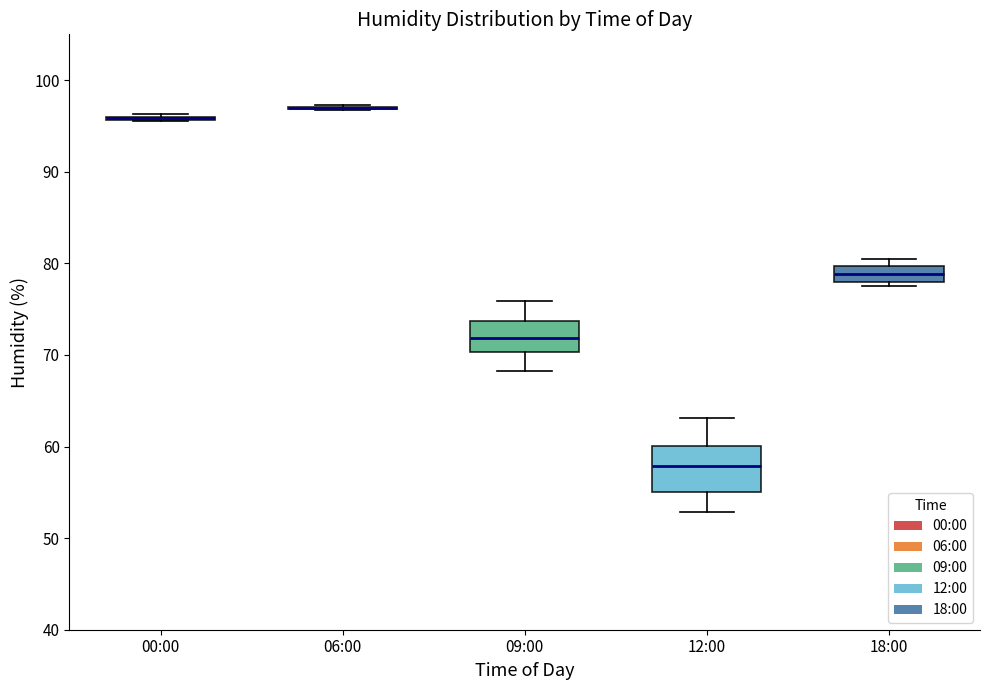

Comparing the boxes themselves (not the whiskers), which one is the tallest?

12:00